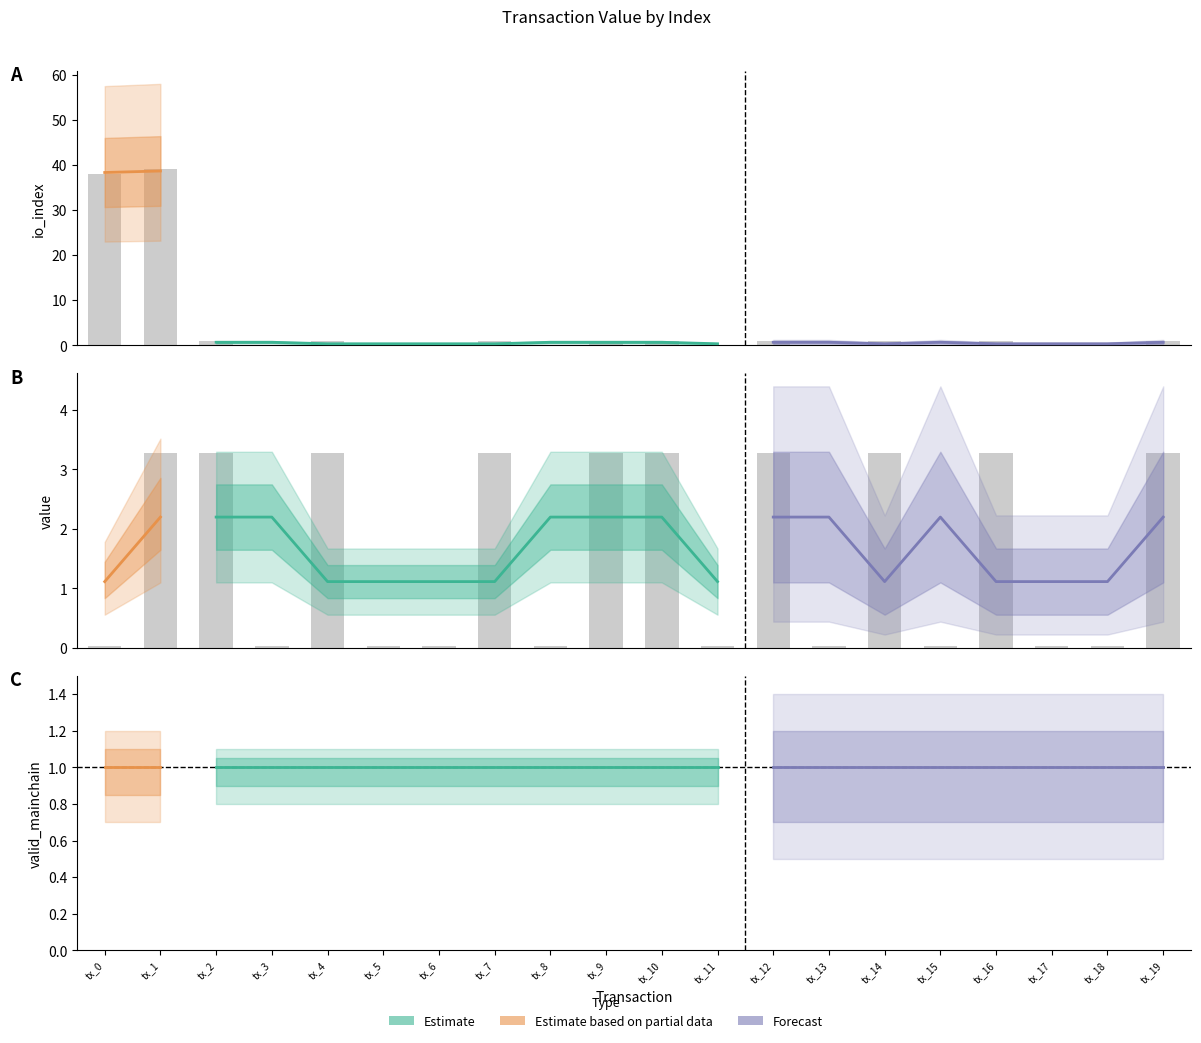

List the labels in order of value value, largest first.

tx_1, tx_2, tx_4, tx_7, tx_9, tx_10, tx_12, tx_14, tx_16, tx_19, tx_0, tx_3, tx_5, tx_6, tx_8, tx_11, tx_13, tx_15, tx_17, tx_18